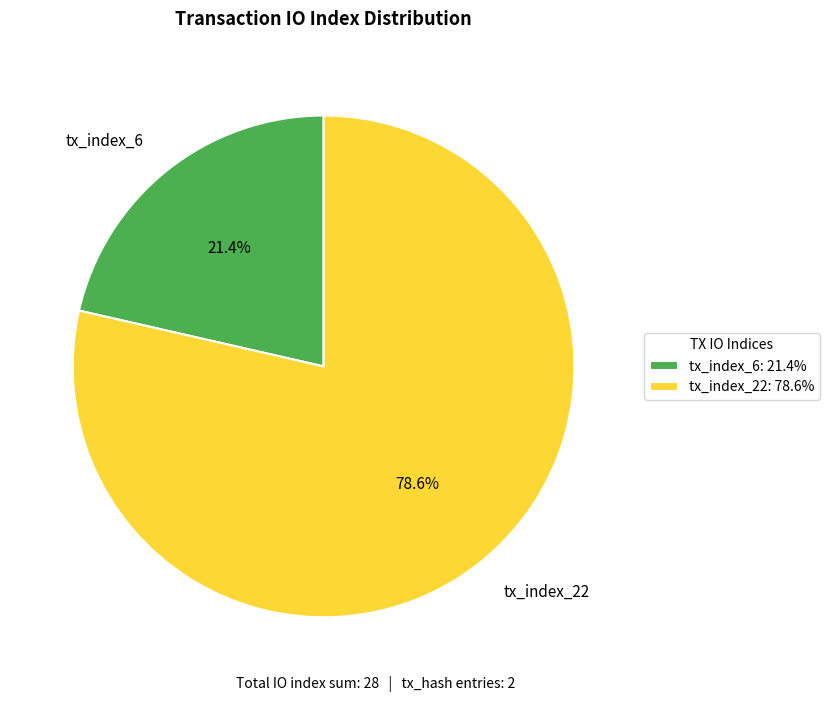

What percentage do tx_index_22 and tx_index_6 together represent?

100.0%